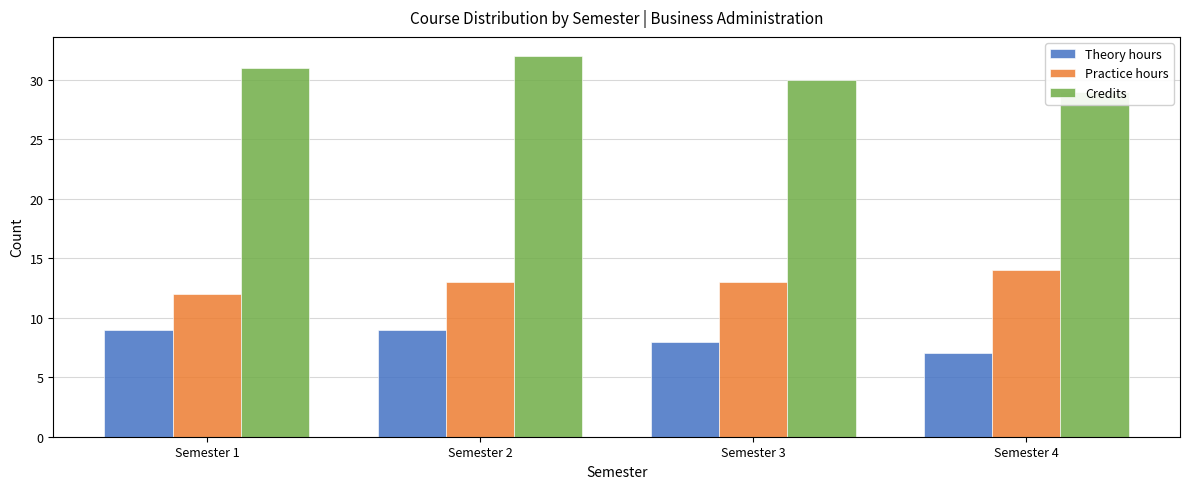

True or false: Theory hours has a value of 4 at Semester 3.

False